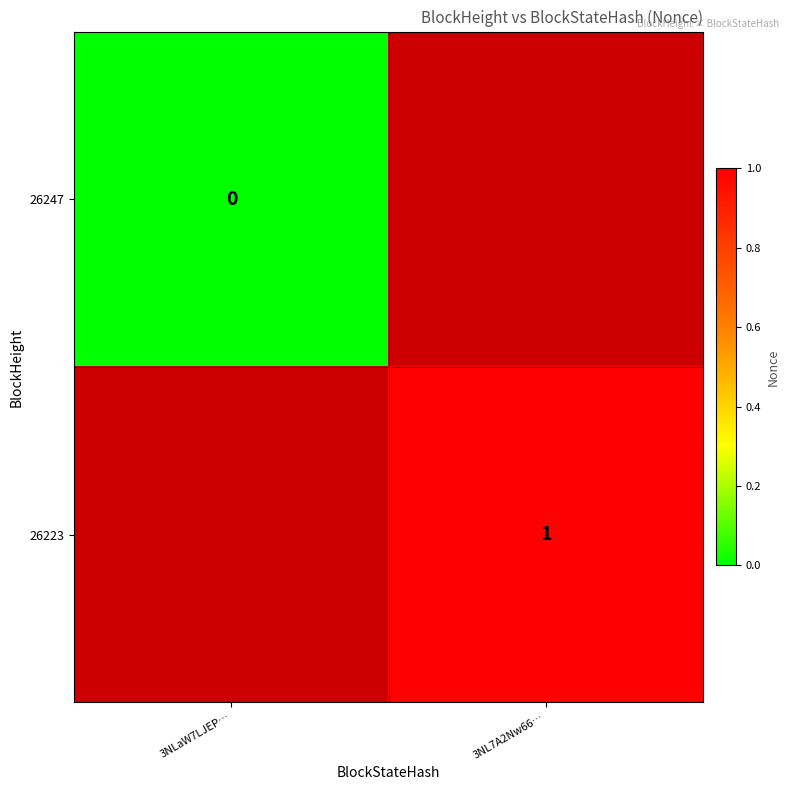

The 26223 series shows 1 at 3NL7A2Nw66…. True or false?

True